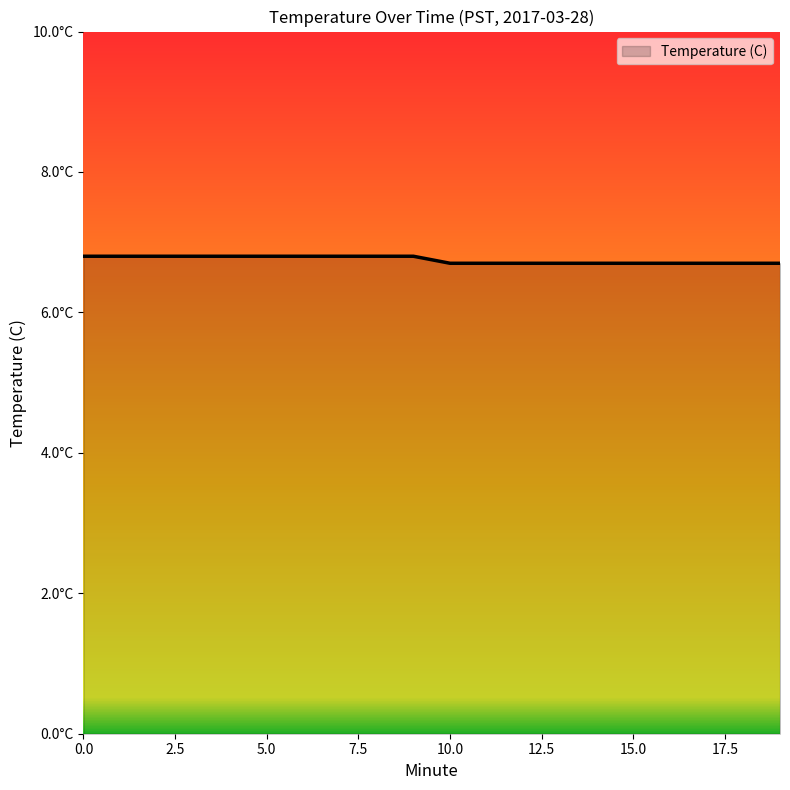

What is the maximum value shown in the chart?

6.8